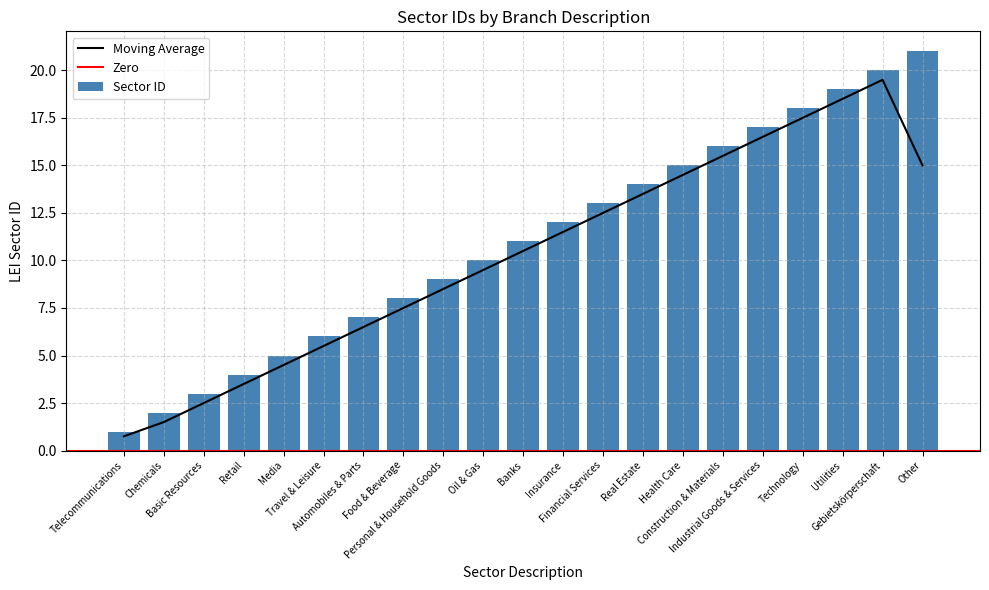

True or false: the data shows 3 at Chemicals.

False